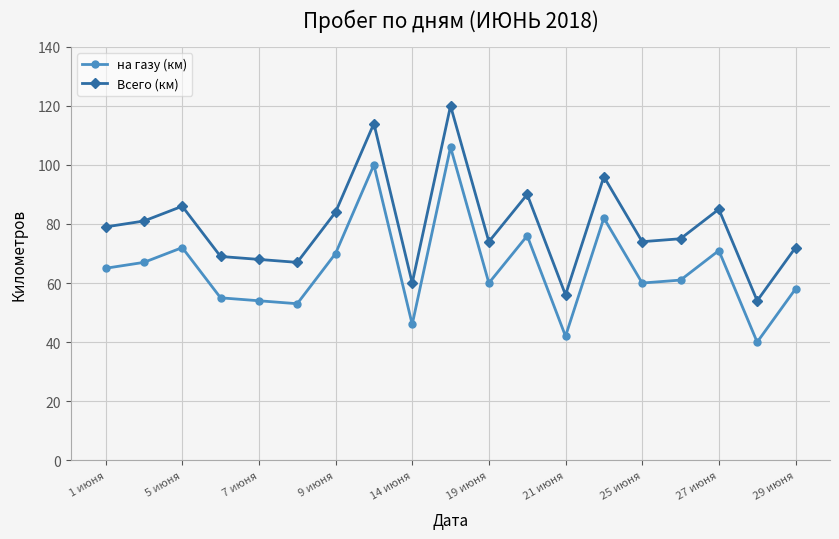

True or false: на газу (км) has more than 2 interior local peaks.

True